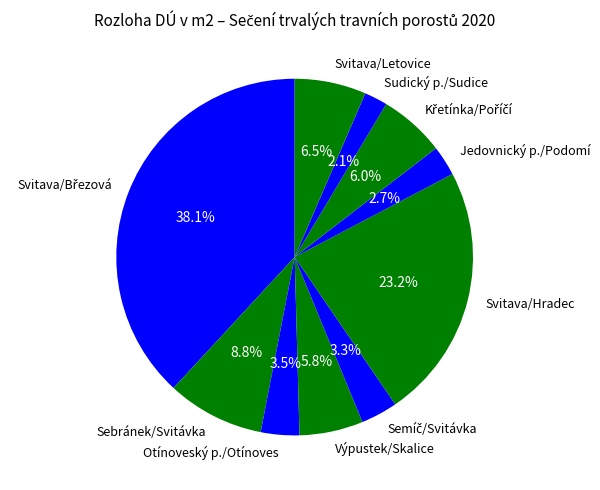

Which has a higher value, Otínoveský p./Otínoves or Sebránek/Svitávka?

Sebránek/Svitávka